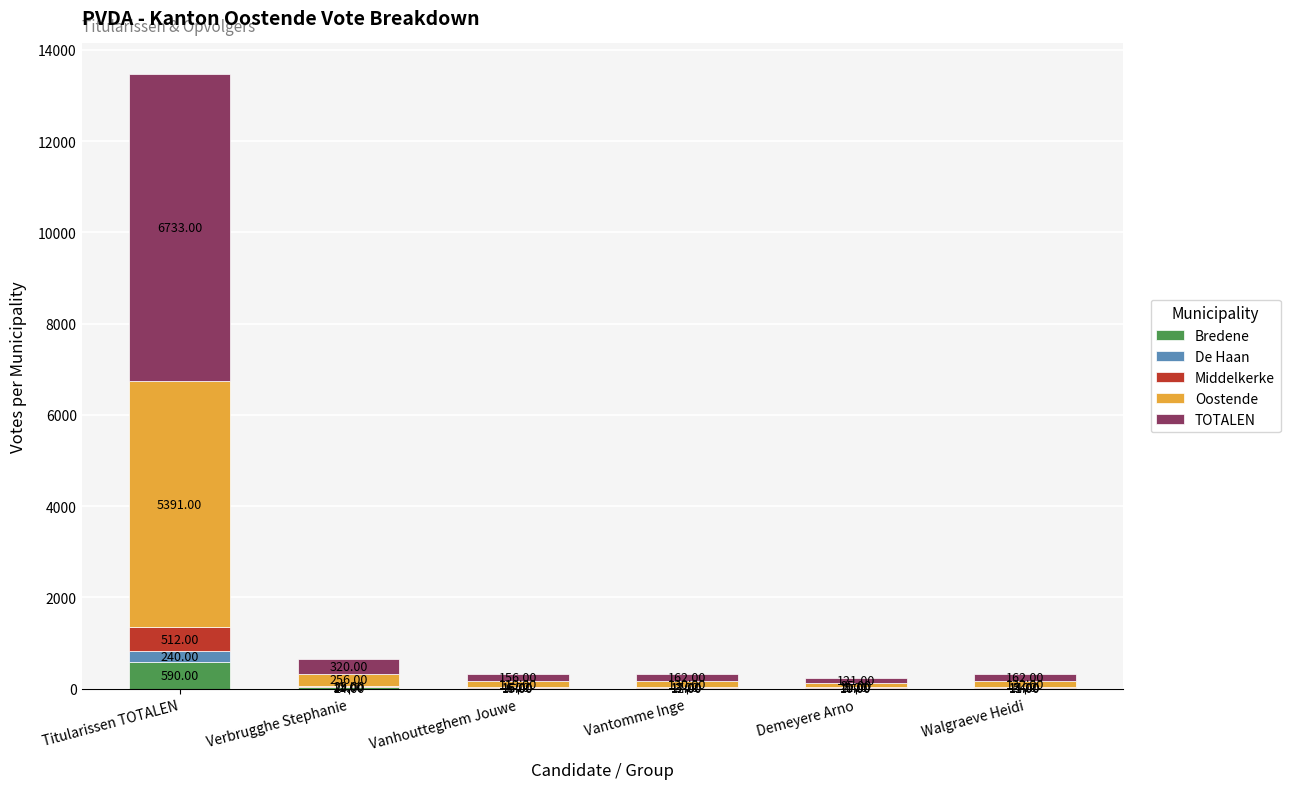

At which category is the sum across all series the highest?

Titularissen TOTALEN